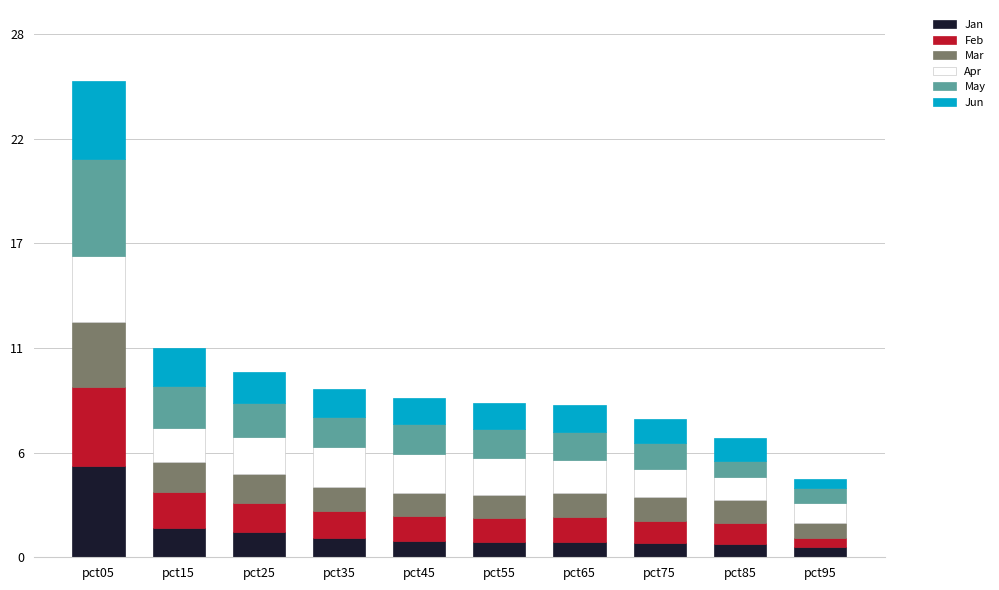

What is the difference between the maximum and minimum values in the May series?

4.3